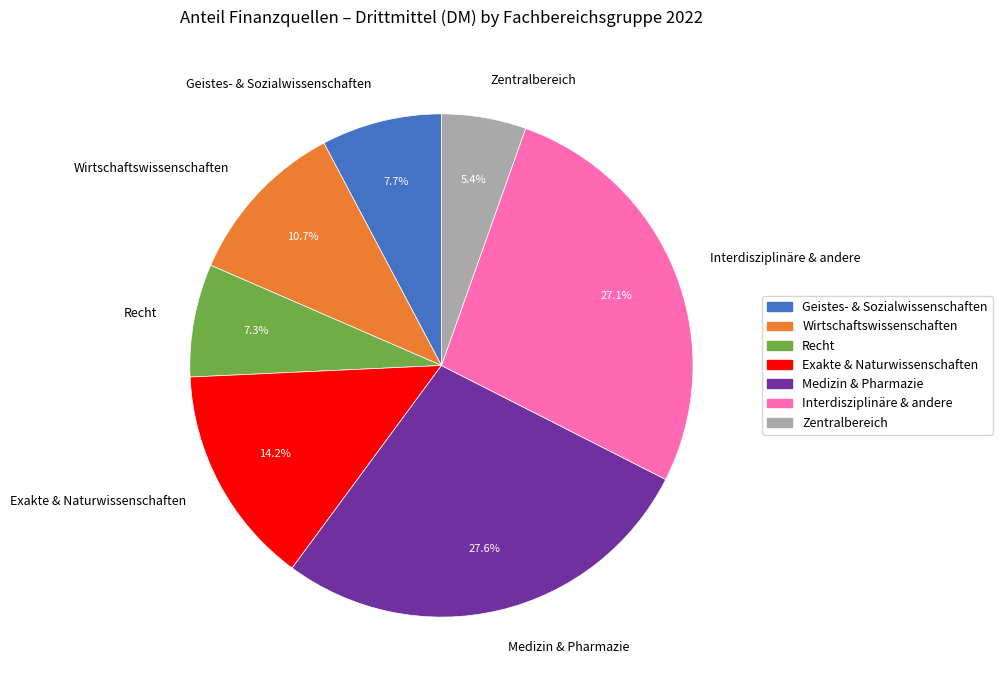

The Geistes- & Sozialwissenschaften slice represents 21% of the pie. True or false?

False